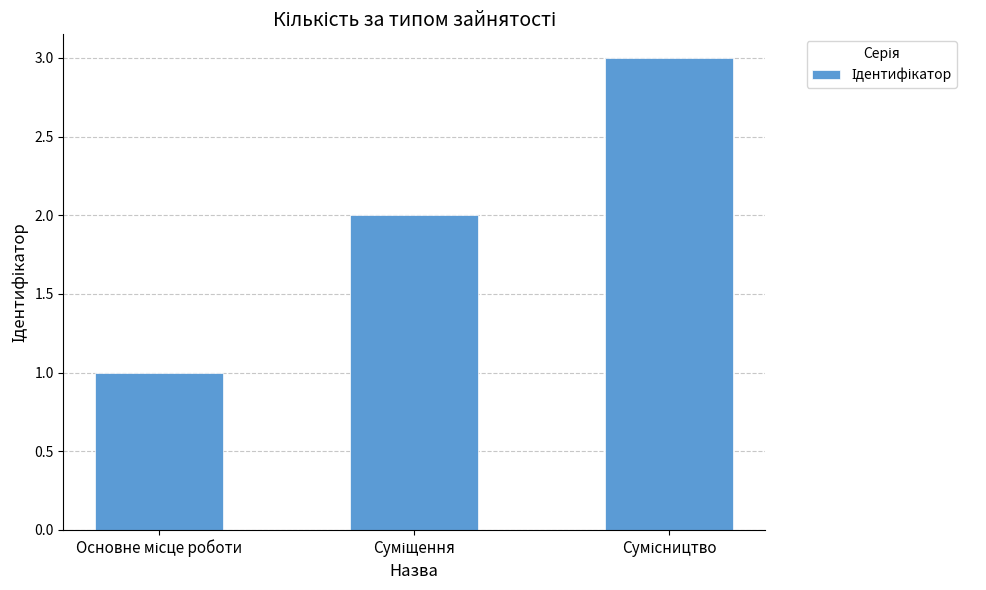

What is the sum of all values?

6